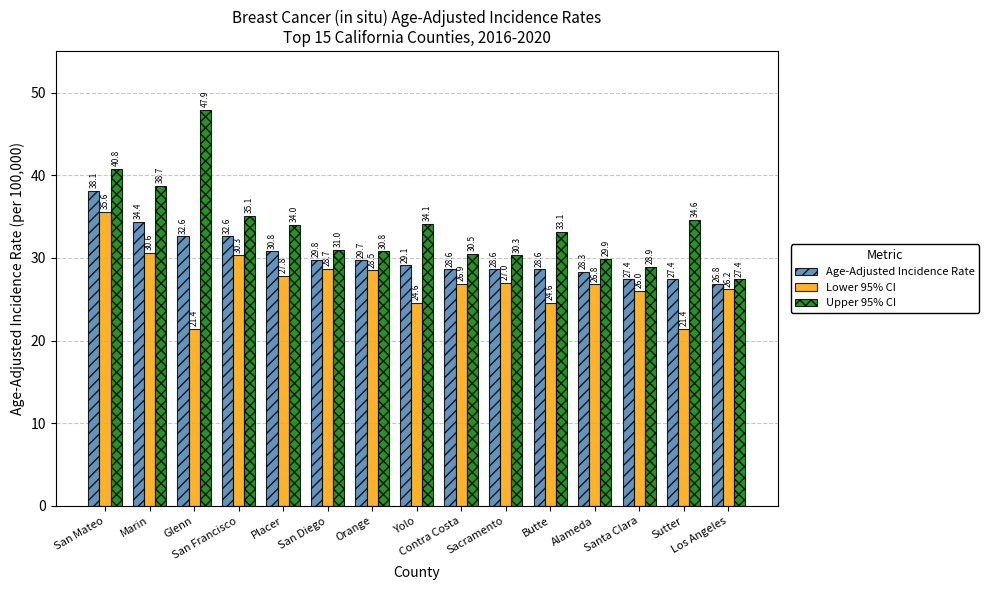

True or false: Upper 95% CI has a value of 45.2 at Alameda.

False